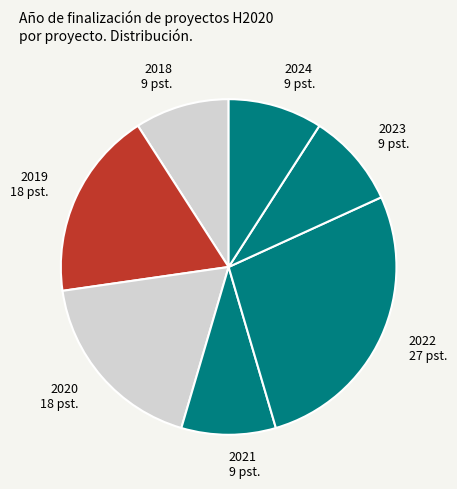

Do 2023 9 pst. and 2024 9 pst. together represent more than half of the pie?

No